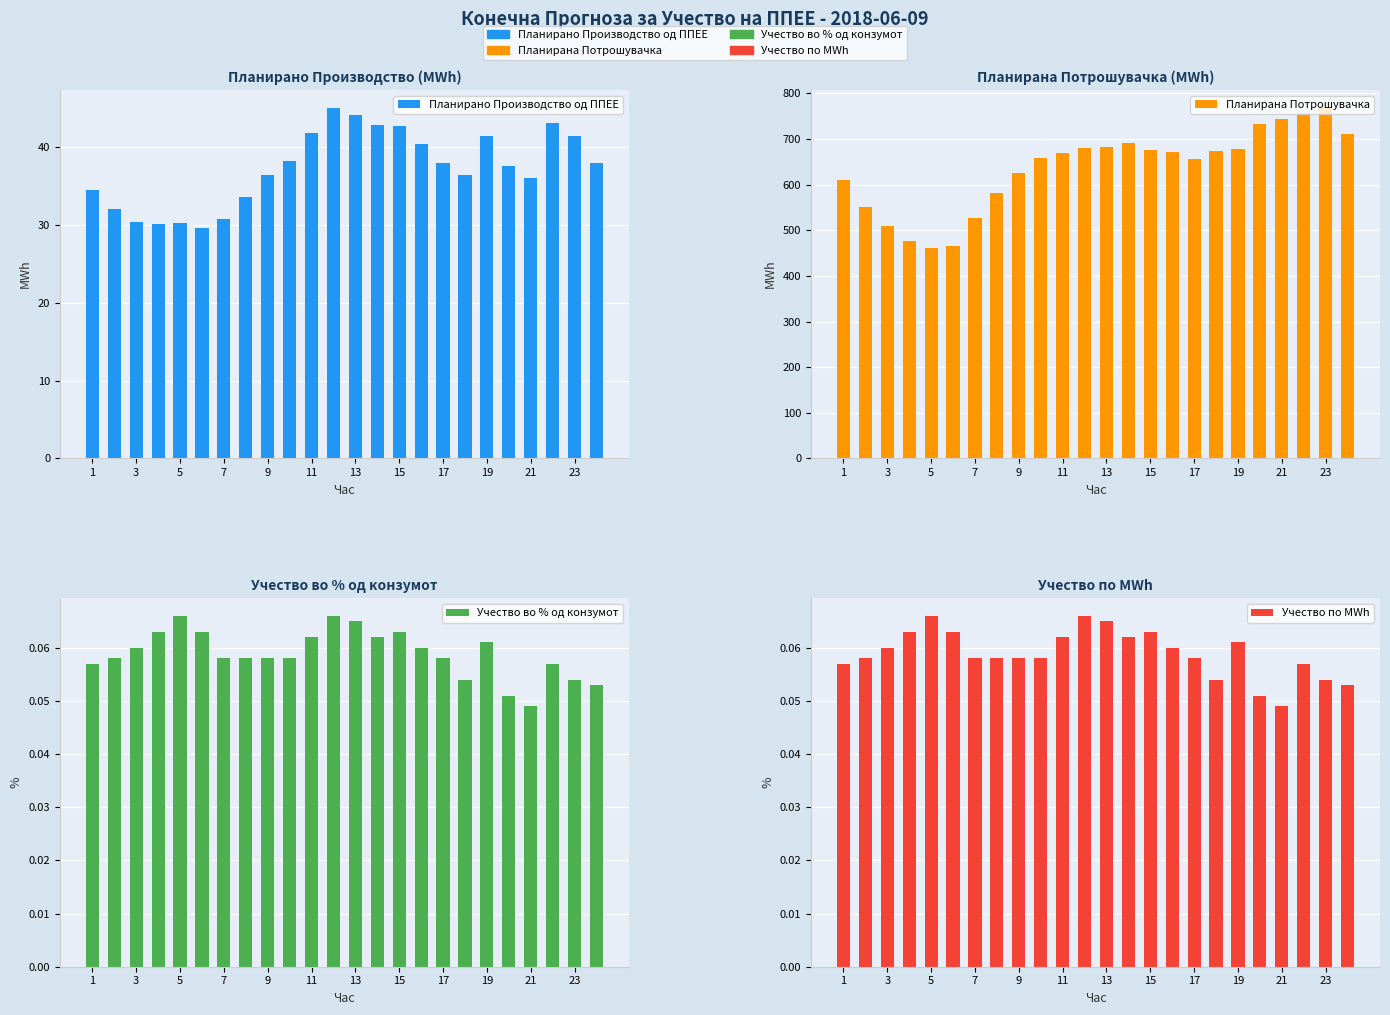

What is the sum of the Учество во % од конзумот values at 11 and 14?

0.1